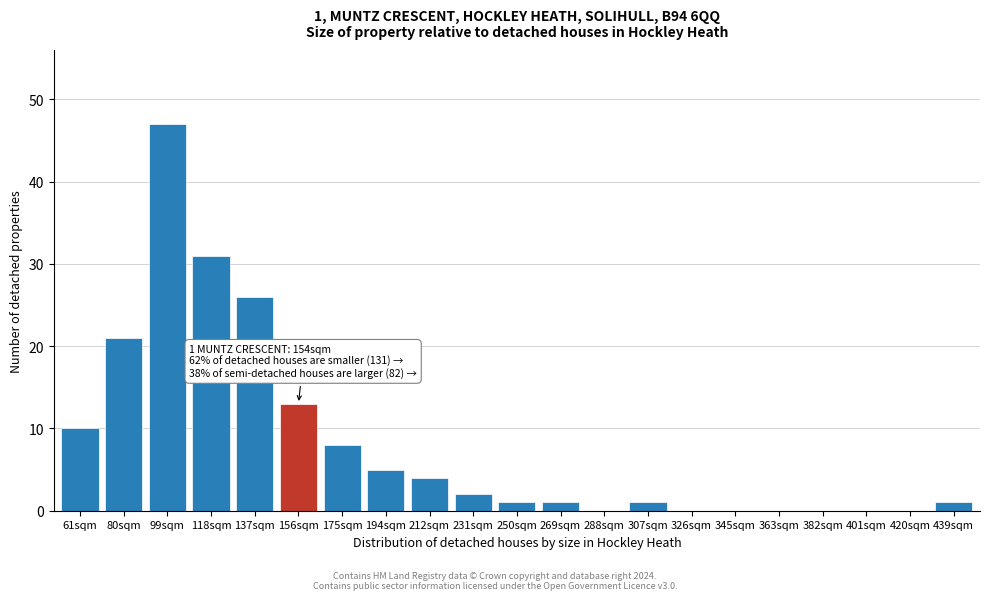

Reading left to right, what are all the values shown in this chart?

61sqm=10	80sqm=21	99sqm=47	118sqm=31	137sqm=26	156sqm=13	175sqm=8	194sqm=5	212sqm=4	231sqm=2	250sqm=1	269sqm=1	288sqm=0	307sqm=1	326sqm=0	345sqm=0	363sqm=0	382sqm=0	401sqm=0	420sqm=0	439sqm=1